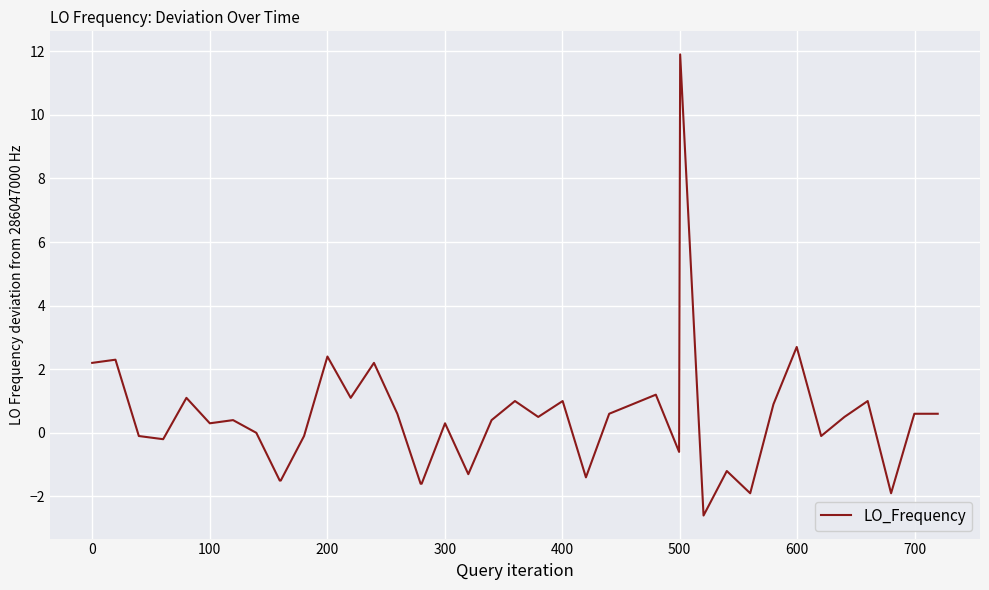

What is the smallest value displayed?

-2.6